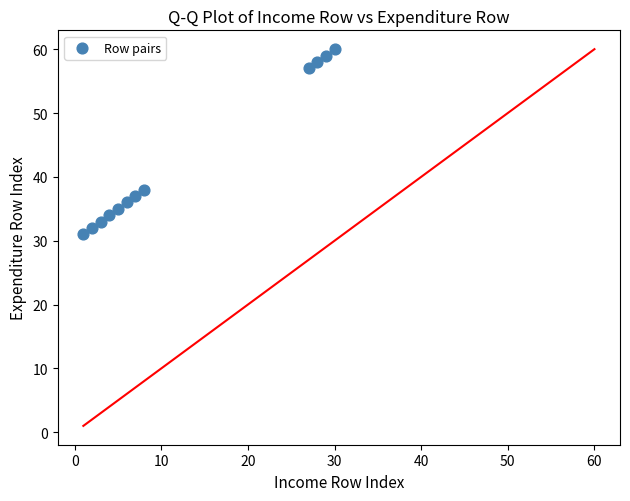

What is the range of Y values (max minus min)?

29